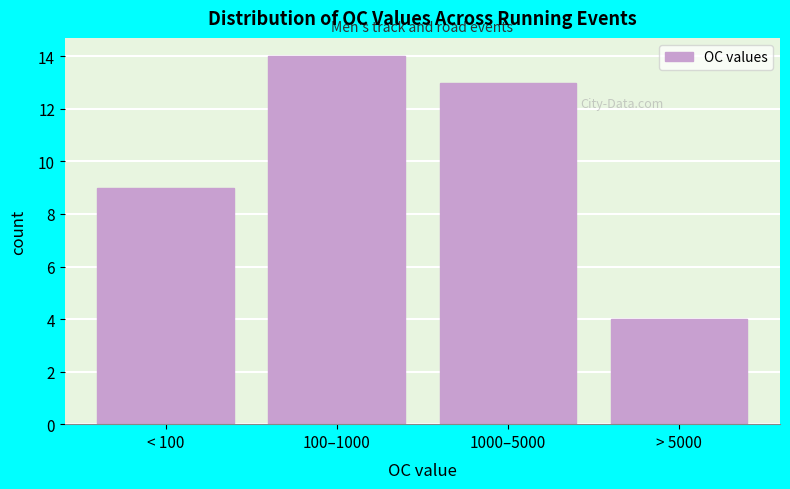

Reading left to right, list all the values displayed in this chart.

< 100=9	100–1000=14	1000–5000=13	> 5000=4